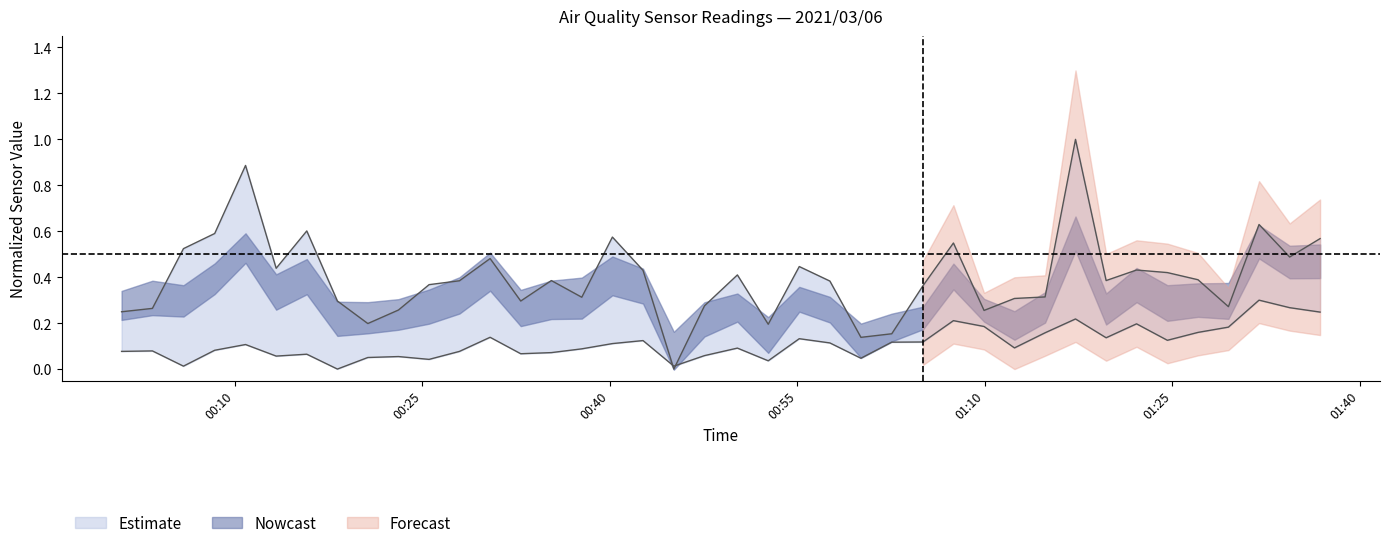

How many SDS_P1 values are between 0 and 1?

40